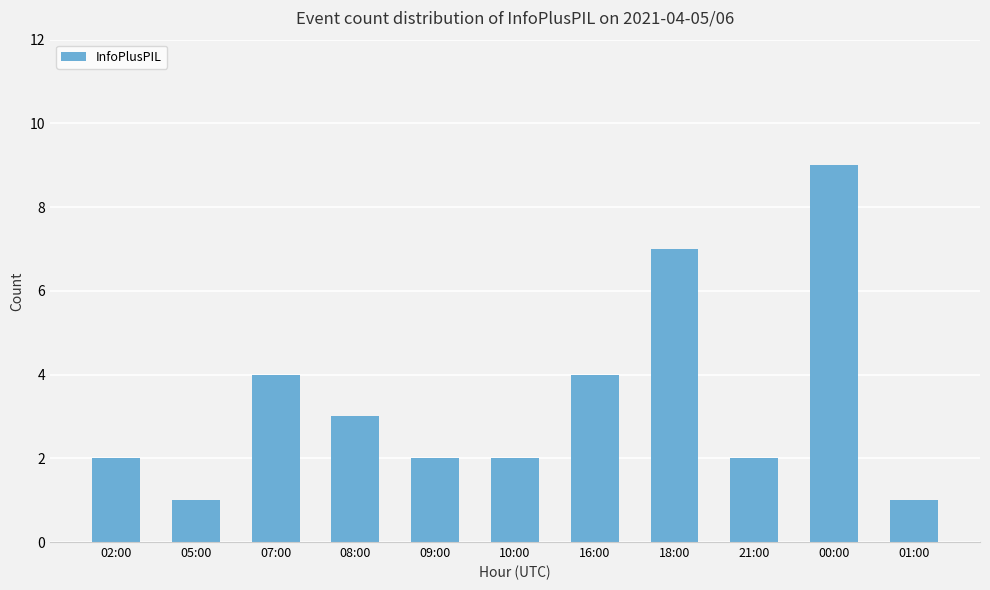

The value at 16:00 is 4. True or false?

True